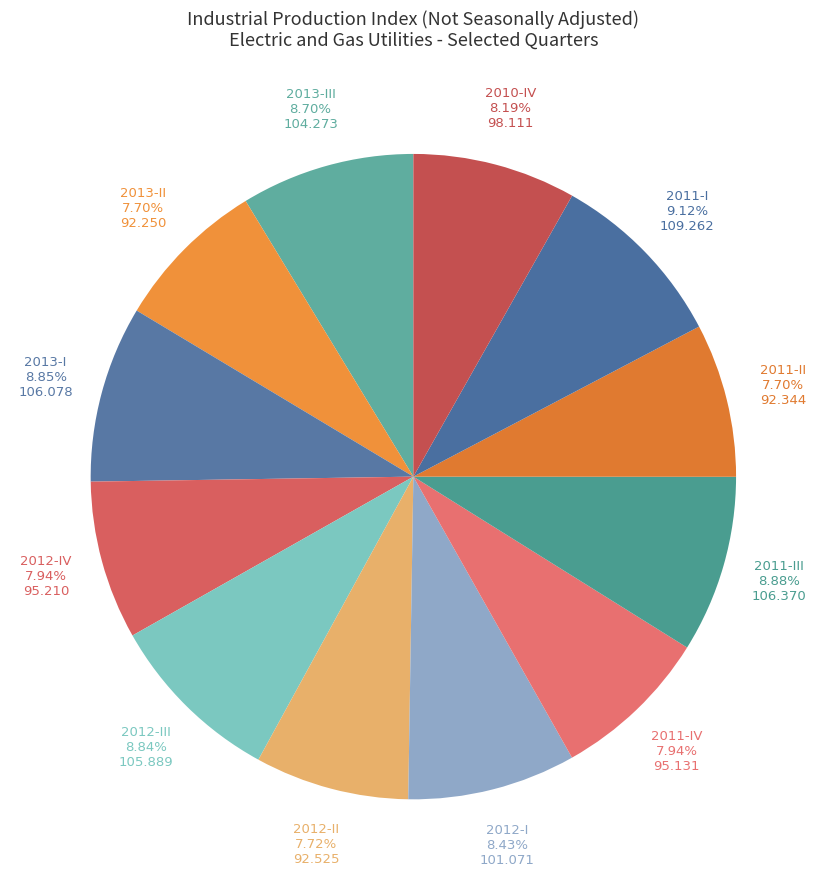

Is there a majority slice in this chart?

No